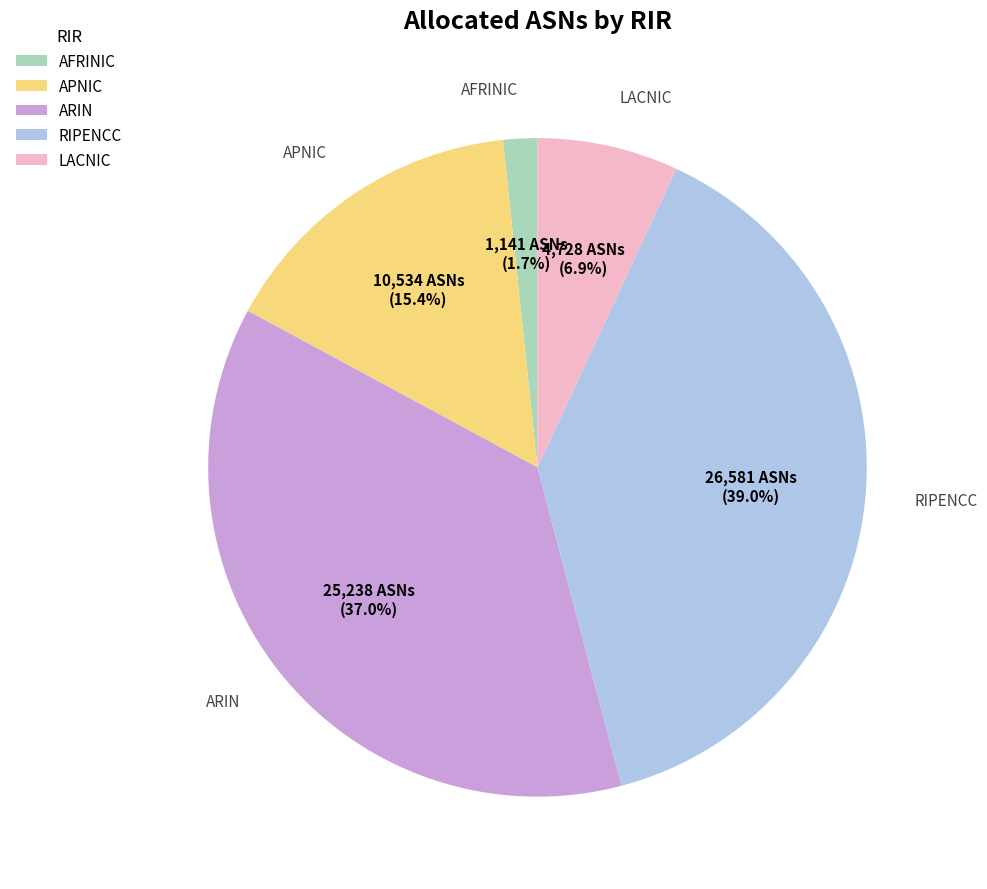

Which slice is the smallest?

AFRINIC